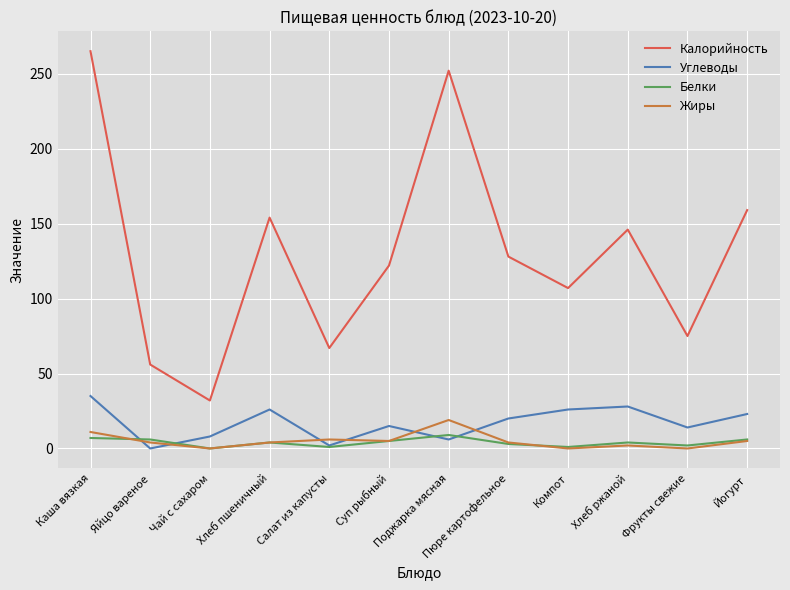

What is the total value across all series at Суп рыбный?

147